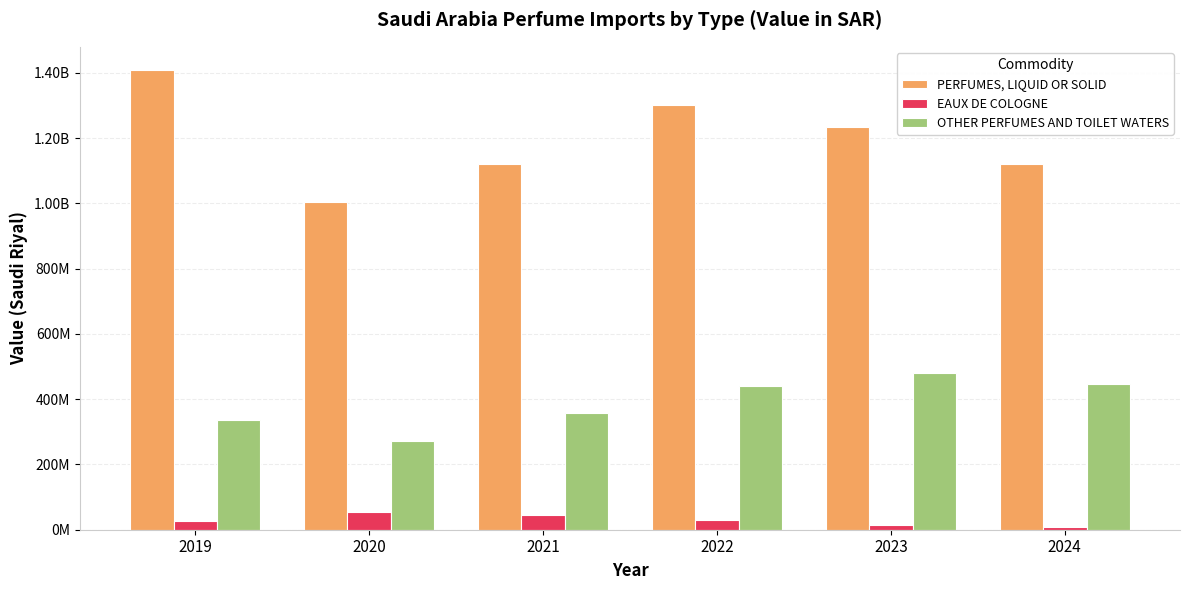

Reading left to right, transcribe all the data shown in this chart.

PERFUMES, LIQUID OR SOLID: 2019=1409046653	2020=1004910834	2021=1118944433	2022=1302341787	2023=1234979705	2024=1119637191
EAUX DE COLOGNE: 2019=27649876	2020=53200540	2021=44286955	2022=30014781	2023=14745739	2024=8333113
OTHER PERFUMES AND TOILET WATERS: 2019=335145162	2020=271083791	2021=357148236	2022=439929204	2023=480184525	2024=447940247